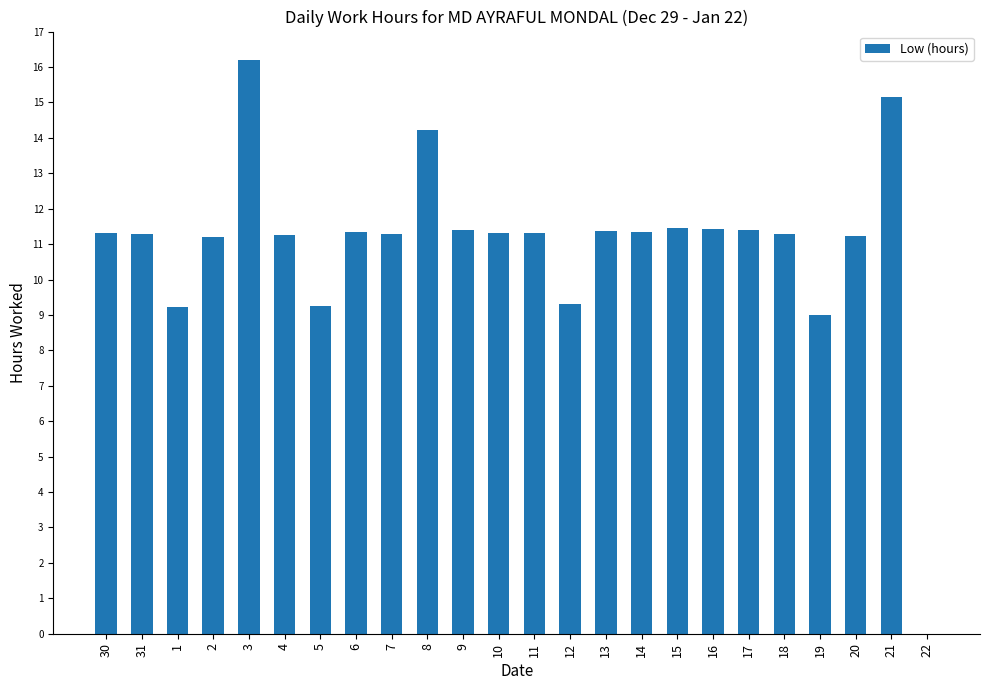

The value at 4 is 16.1. True or false?

False